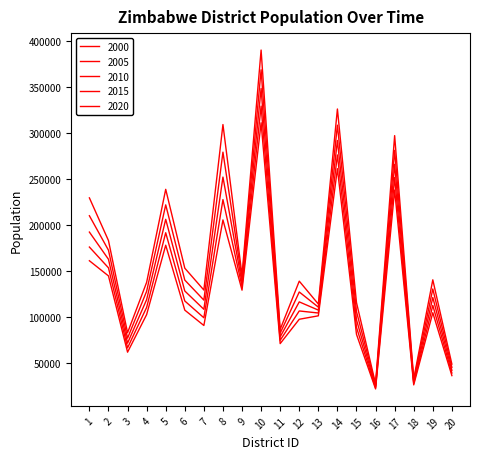

Reading right to left, list all the values displayed in this chart.

Pop_2000: 20=36632.5	19=105027.6	18=26542.9	17=238444.4	16=22144.1	15=81530.7	14=261647.1	13=101641.6	12=97900.6	11=71425.0	10=311561.6	9=129541.7	8=205933.6	7=91123.7	6=107826.1	5=178423.3	4=102991.1	3=62101.1	2=145029.6	1=161519.9
Pop_2005: 20=39417.2	19=113011.6	18=28054.3	17=252022.3	16=23405.1	15=89049.9	14=276546.2	13=104699.2	12=106929.6	11=75016.9	10=329684.1	9=133438.6	8=228035.7	7=99527.6	6=117770.5	5=191986.7	4=110820.3	3=66821.9	2=153806.2	1=176416.2
Pop_2010: 20=42413.6	19=121602.5	18=29651.8	17=266373.3	16=24737.9	15=97262.6	14=292293.7	13=107848.8	12=116791.2	11=78789.4	10=348860.6	9=137452.7	8=252510.0	7=108706.6	6=128631.9	5=206581.2	4=119244.6	3=71901.6	2=163114.0	1=192686.3
Pop_2015: 20=45637.8	19=130846.4	18=31340.3	17=281541.5	16=26146.5	15=106232.7	14=308937.9	13=111093.1	12=127562.4	11=82751.6	10=369152.6	9=141587.6	8=279611.0	7=118732.1	6=140495.1	5=222285.0	4=128309.3	3=77367.4	2=172985.1	1=210456.9
Pop_2020: 20=49107.1	19=140793.1	18=33124.9	17=297573.5	16=27635.4	15=116030.1	14=326529.9	13=114435.1	12=139326.9	11=86913.1	10=390624.9	9=145846.9	8=309620.6	7=129682.3	6=153452.3	5=239182.7	4=138063.1	3=83248.7	2=183453.5	1=229866.4